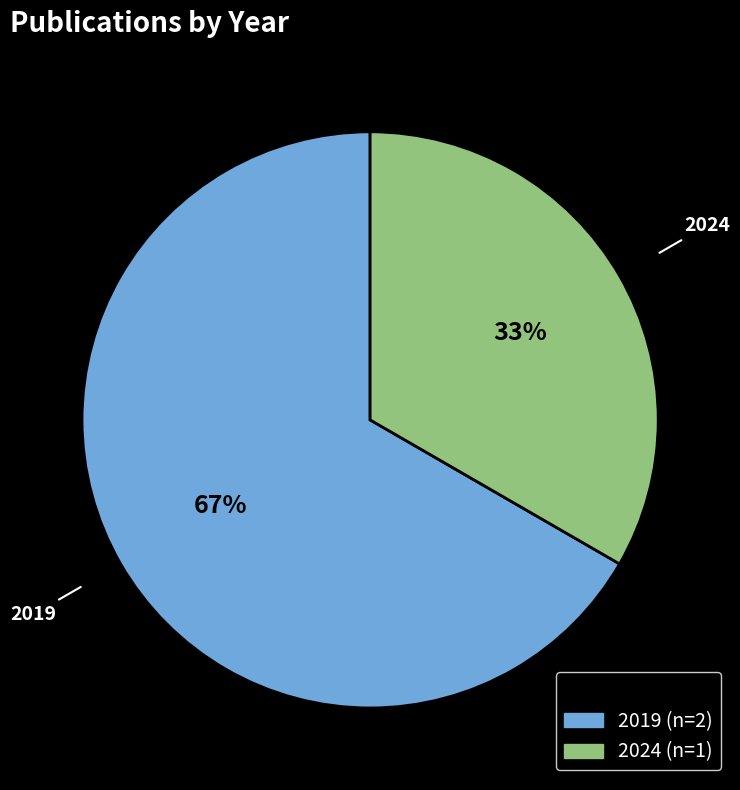

How many segments does this pie chart have?

2